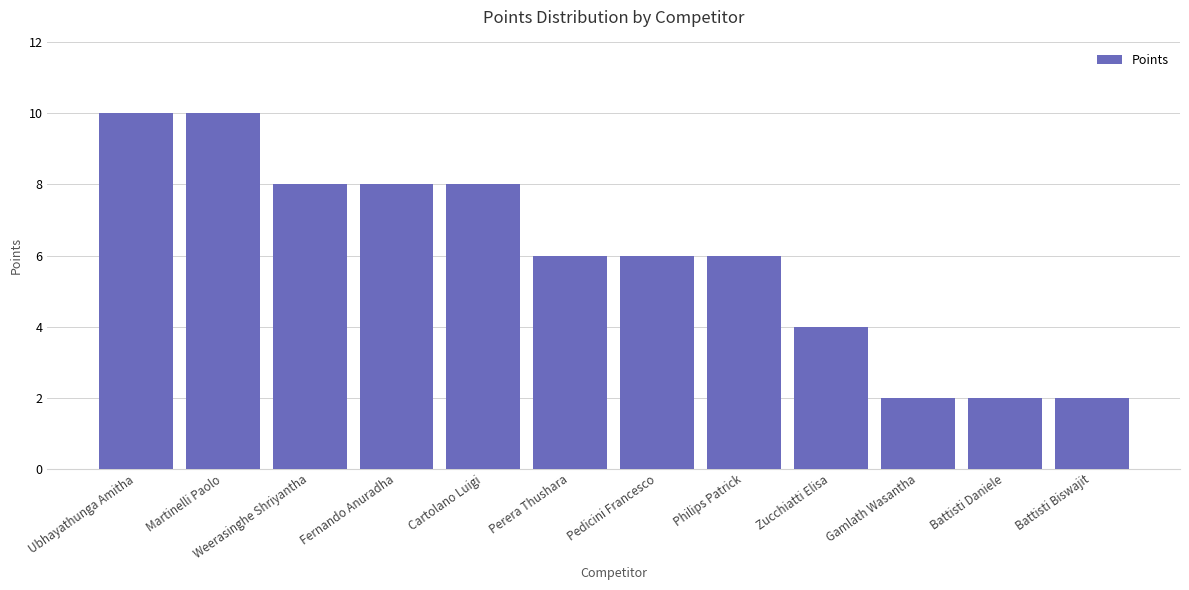

How many bars are there in total?

12